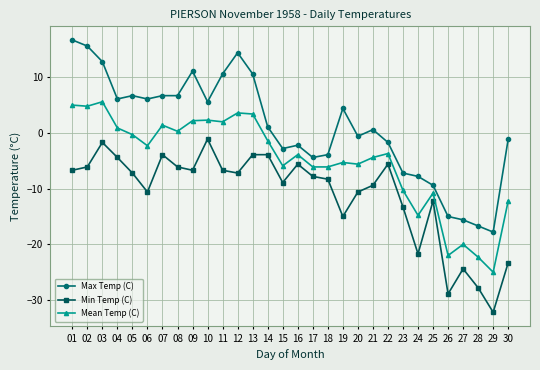

What is the difference between the highest and lowest values at 09?

17.8